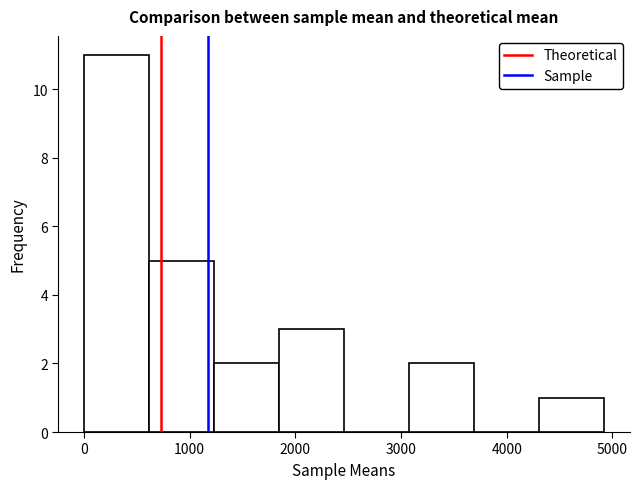

Reading left to right, transcribe this chart: for each bar, give the range it covers on the x-axis and its height. Neither the bar edges nor the heights are printed on the chart, so give them approximately, as read against the axes.

0 to 600: 11
600 to 1200: 5
1200 to 1800: 2
1800 to 2500: 3
2500 to 3100: 0
3100 to 3700: 2
3700 to 4300: 0
4300 to 4900: 1